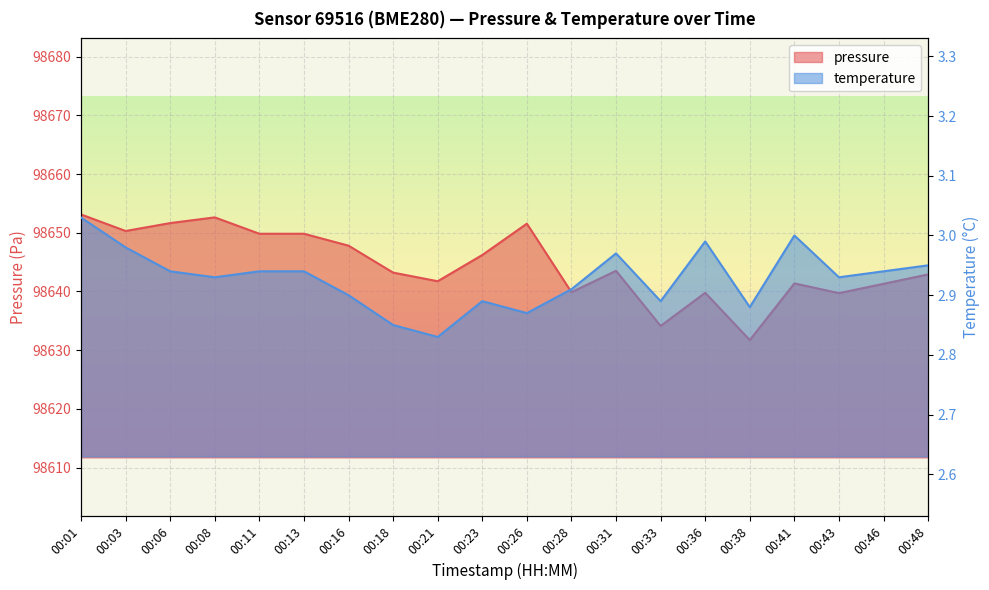

True or false: pressure has more than 2 interior local peaks.

True